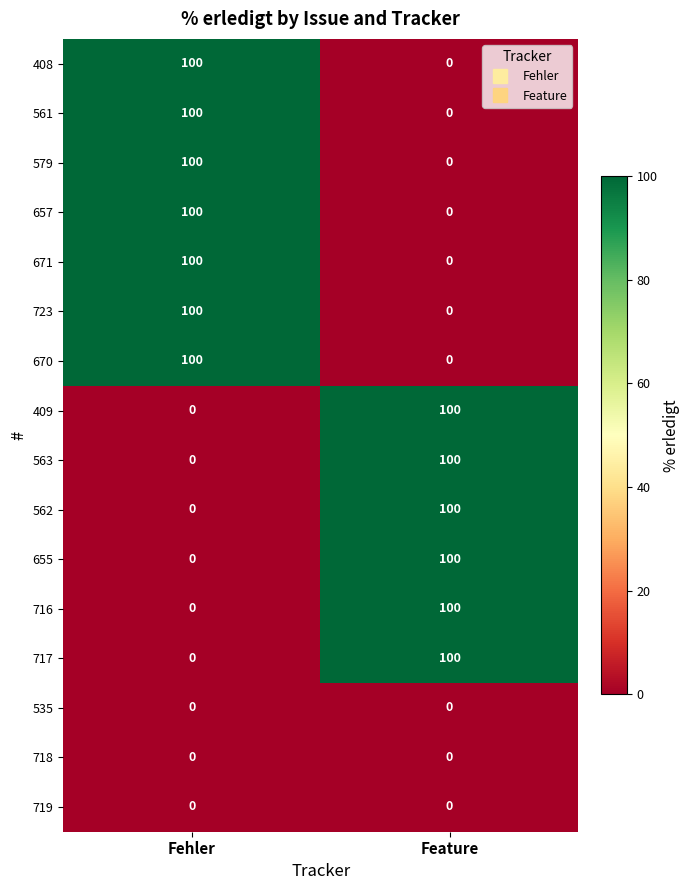

What is the total value across all series at Feature?

600